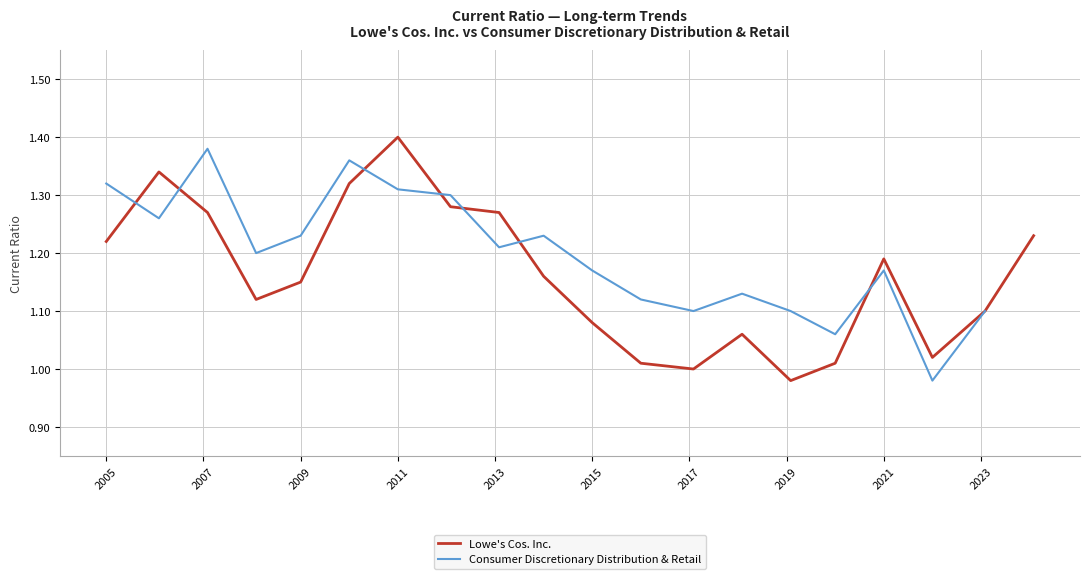

Rank the categories by value from highest to lowest.

2011-01-28, 2006-02-03, 2010-01-29, 2012-02-03, 2007-02-02, 2013-02-01, 2024-02-02, 2005-01-28, 2021-01-29, 2014-01-31, 2009-01-30, 2008-02-01, 2023-02-03, 2015-01-30, 2018-02-02, 2022-01-28, 2016-01-29, 2020-01-31, 2017-02-03, 2019-02-01